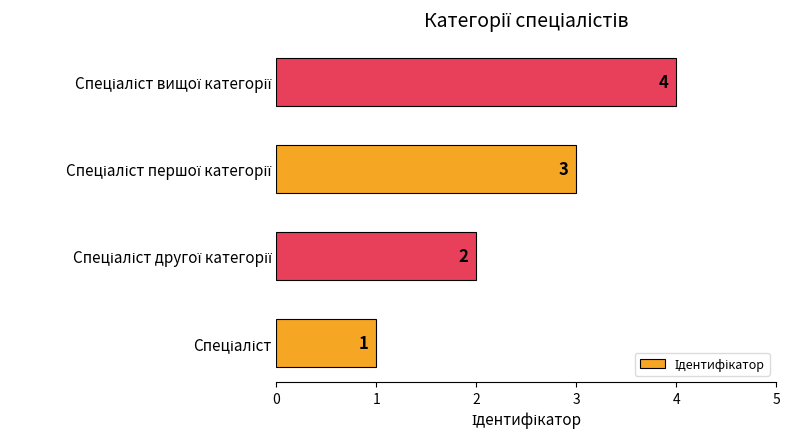

What is the sum of all values?

10